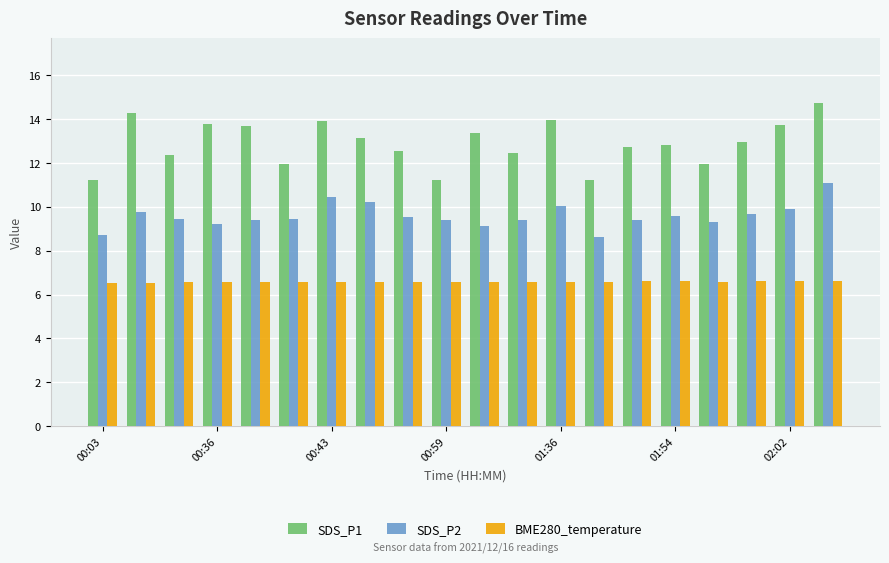

Which series has the largest range (max minus min)?

SDS_P1